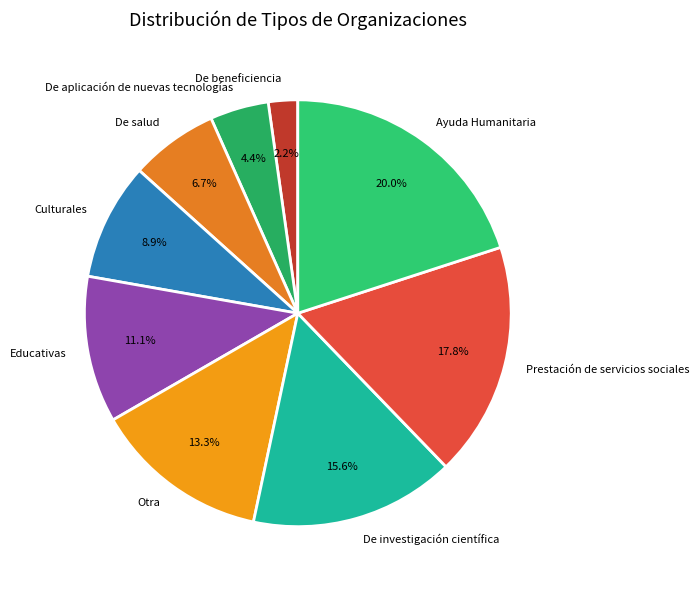

Is the sum of Educativas and De beneficiencia greater than half?

No